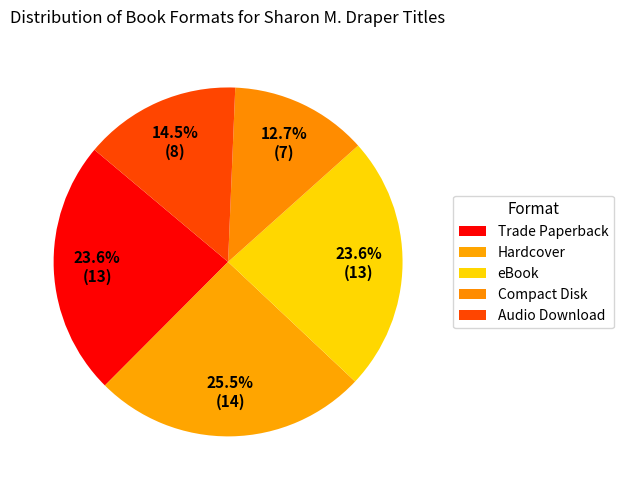

To the nearest percent, what is the average slice percentage?

20%